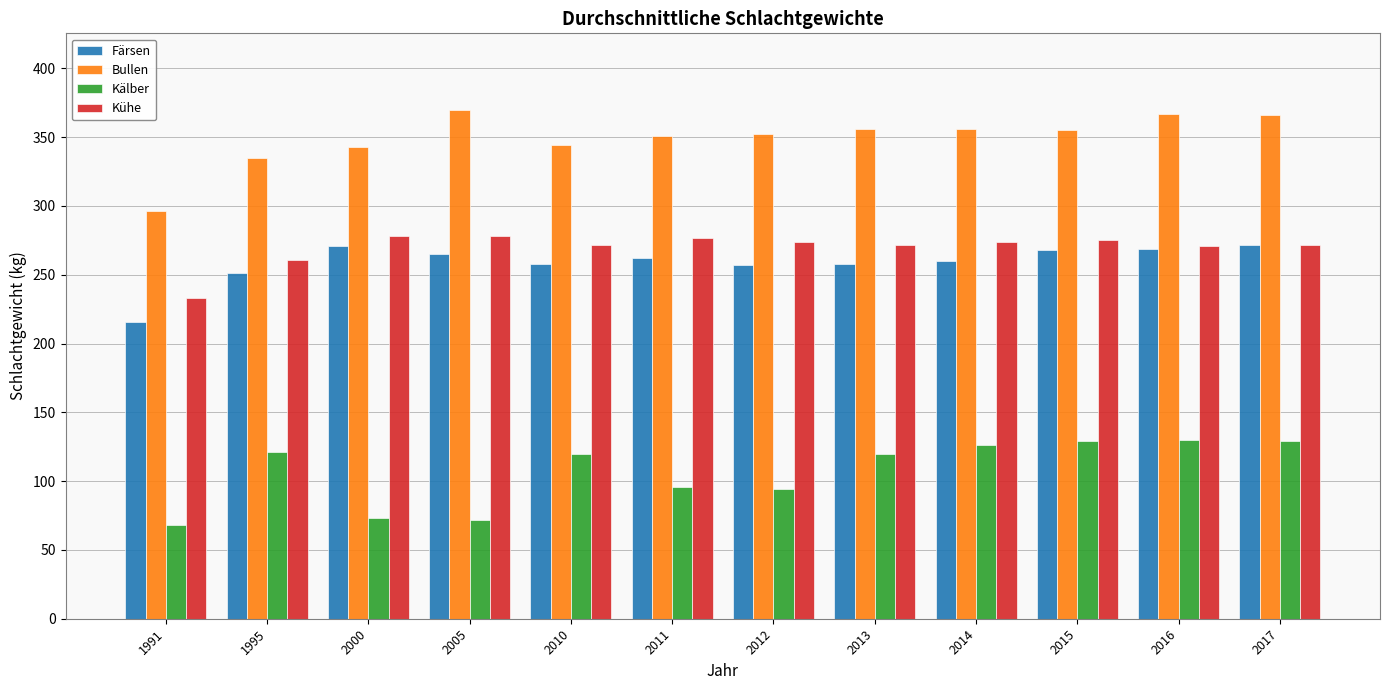

Rank the series by their maximum value, from lowest to highest.

Kälber, Färsen, Kühe, Bullen